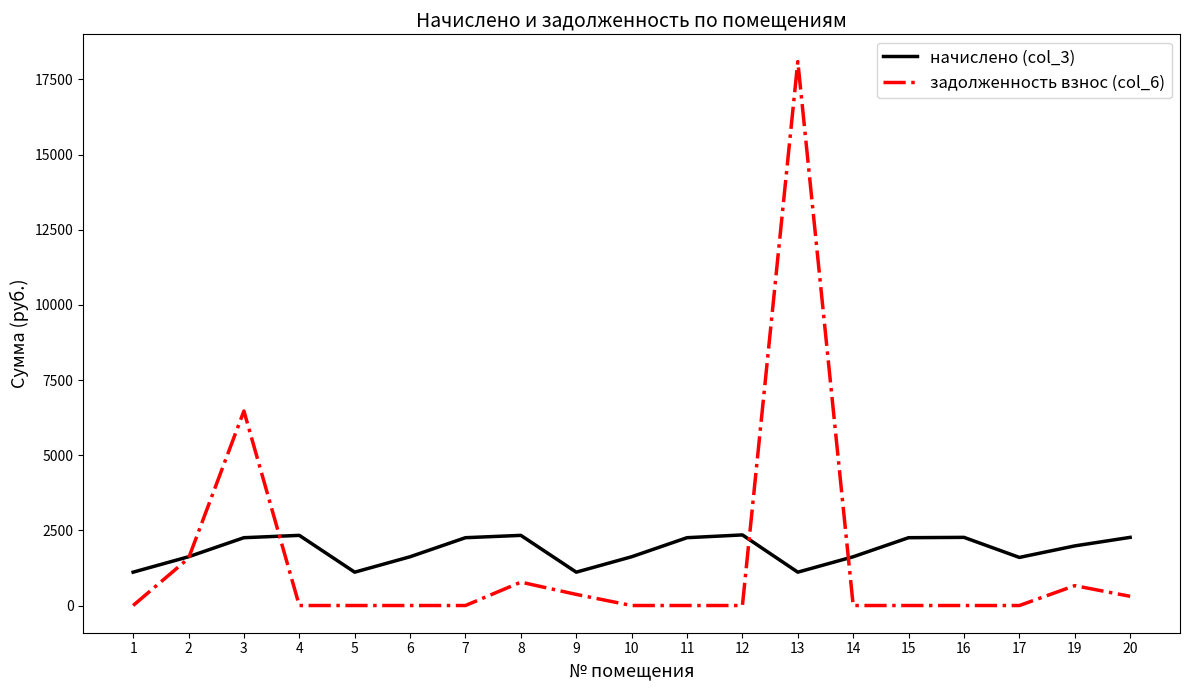

Which series has the widest spread of values?

задолженность взнос (col_6)